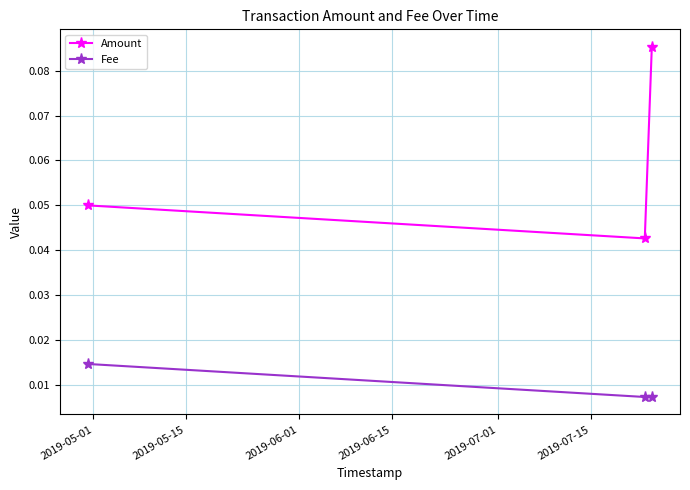

Which series has the largest total across all categories?

Amount